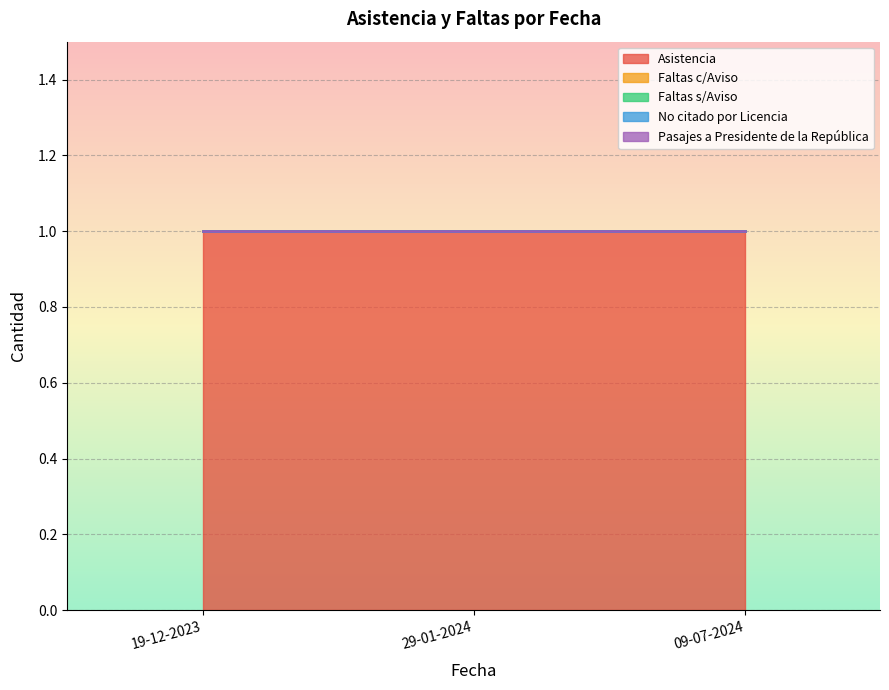

At how many categories does at least one series exceed 0?

3